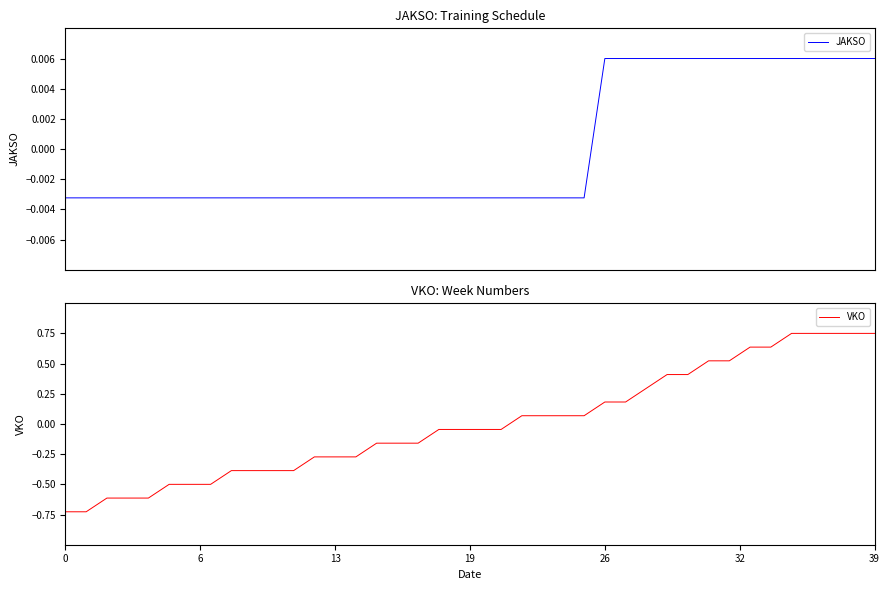

Does the chart display data point markers on the line(s)?

No